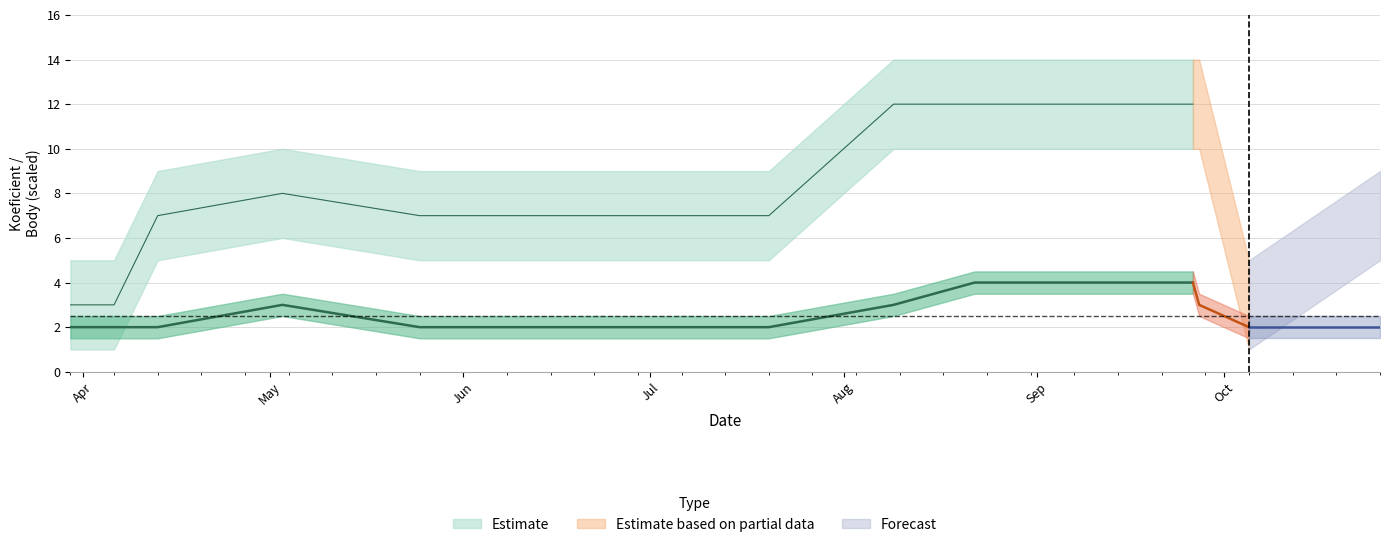

What position from the left is 2019-04-13?

3